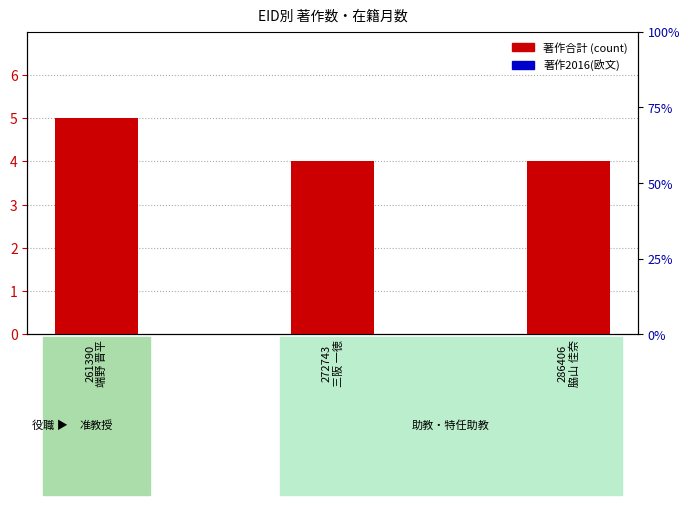

Reading right to left, list all the values displayed in this chart.

著作合計 (count): 286406
脇山 佳奈=4	272743
三阪 一徳=4	261390
端野 晋平=5
著作2016(欧文): 286406
脇山 佳奈=0	272743
三阪 一徳=0	261390
端野 晋平=0